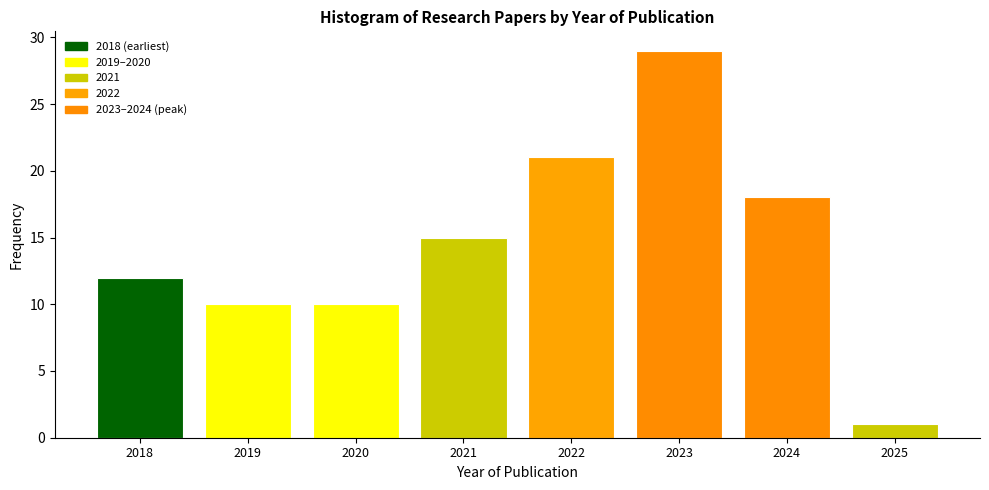

Over which range of the x-axis is the bar tallest?

2022.5 to 2023.5